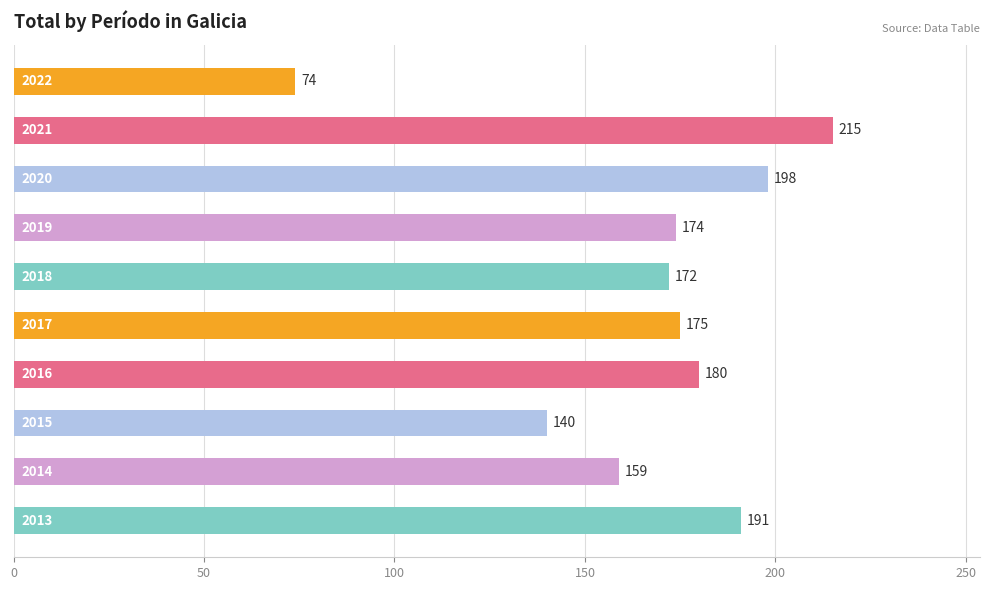

What is the value of the 6th bar from the top?

175